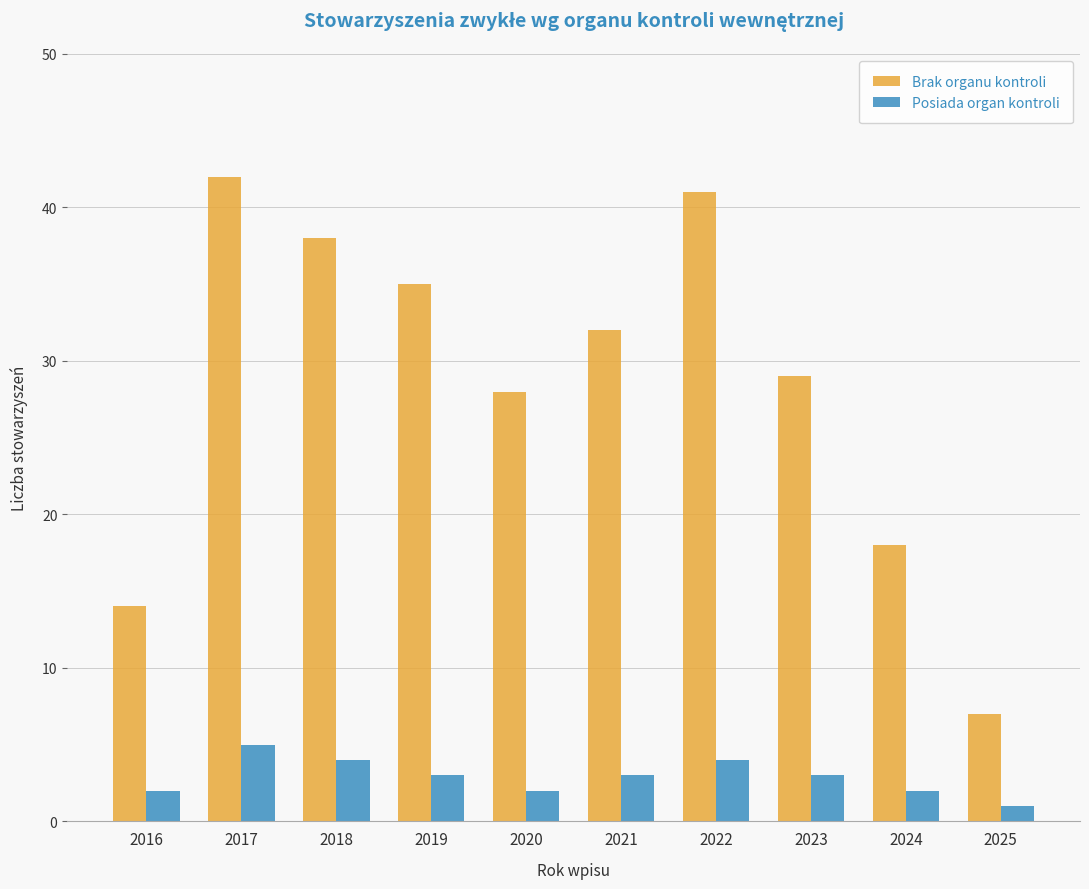

What is the sum of the Brak organu kontroli values at 2021 and 2017?

74